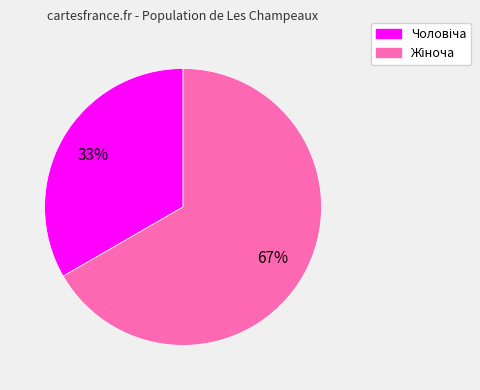

To the nearest percent, what is the average slice percentage?

50%